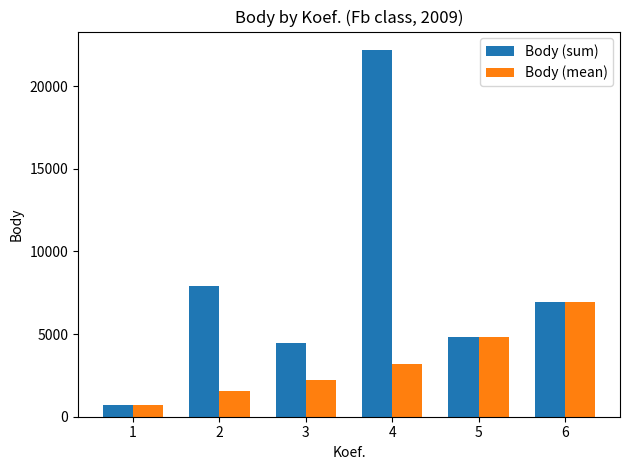

Does the chart contain any negative values?

No